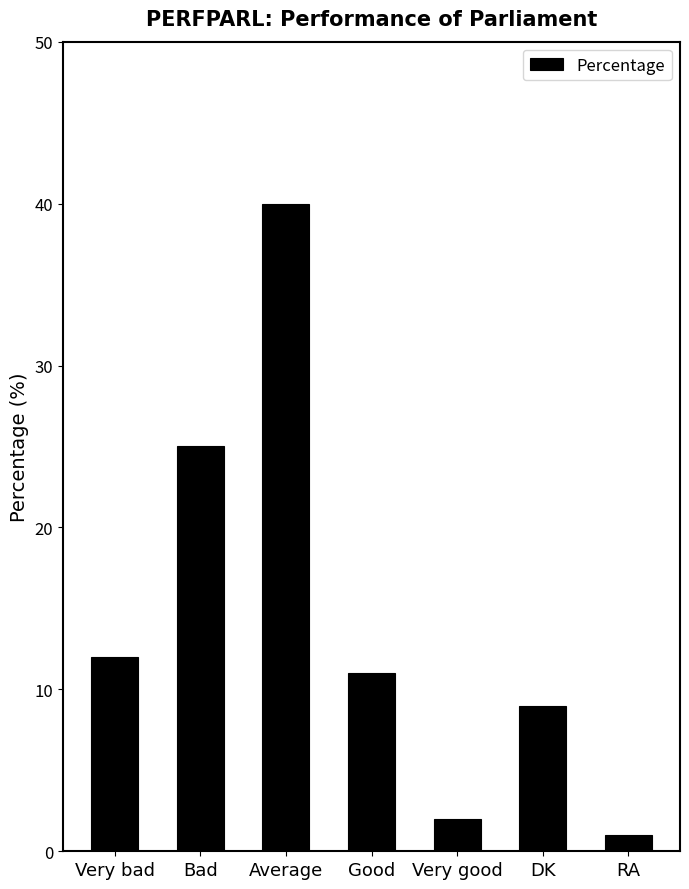

The value at Bad is 16. True or false?

False